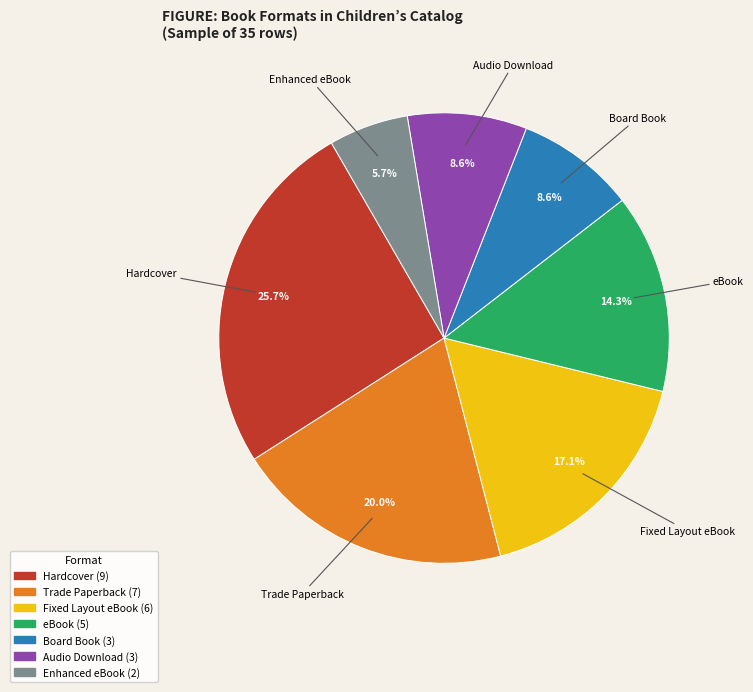

Between Fixed Layout eBook and eBook, which is larger?

Fixed Layout eBook